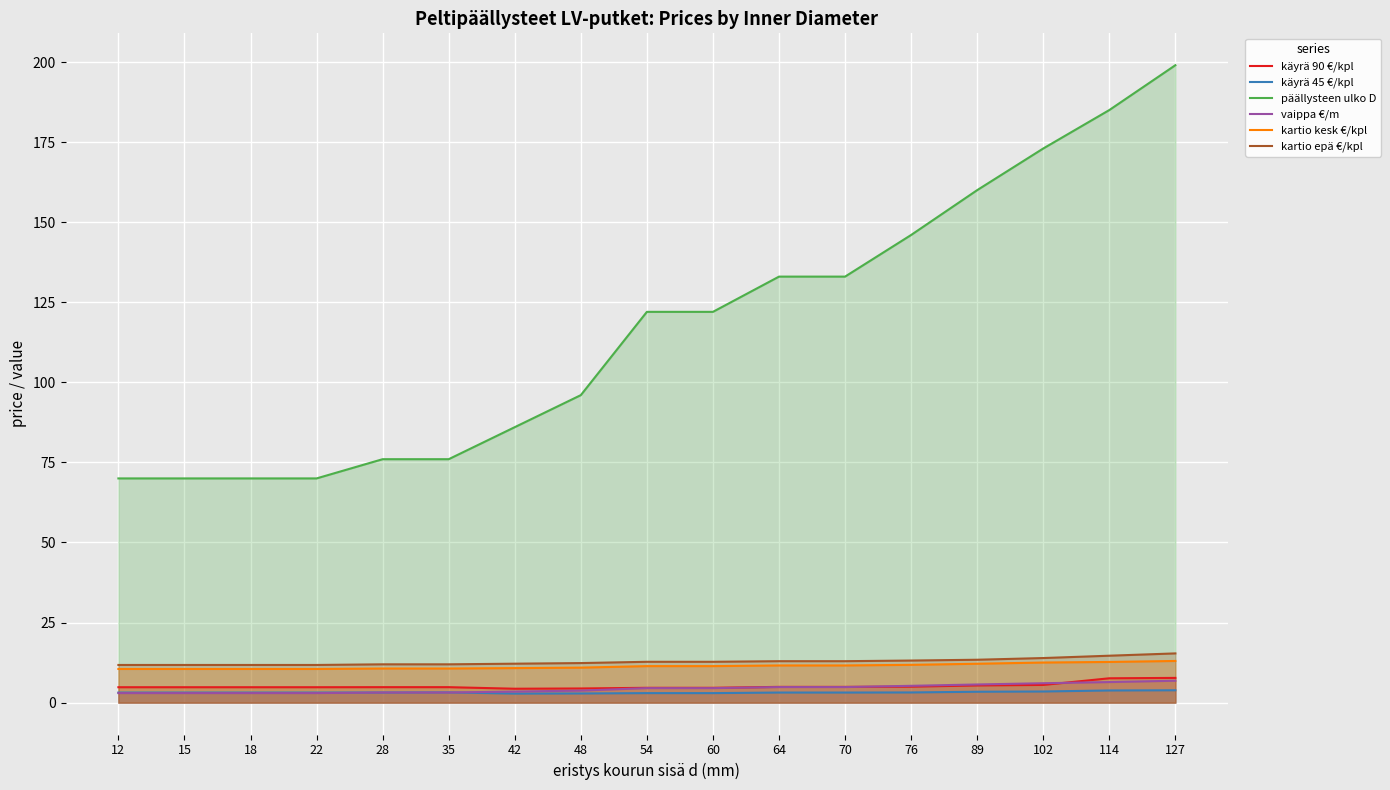

True or false: käyrä 45 €/kpl and päällysteen ulko D cross at least once.

False